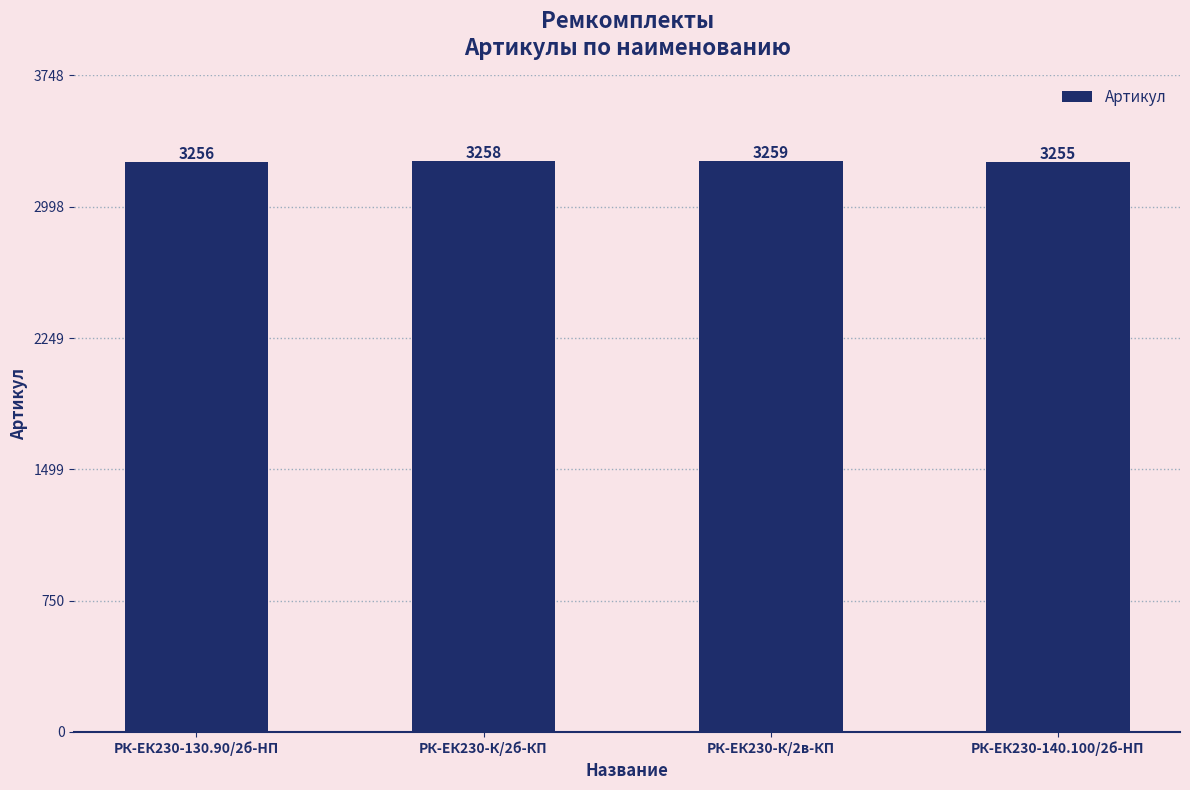

Which label corresponds to the largest value in the chart?

РК-ЕК230-К/2в-КП